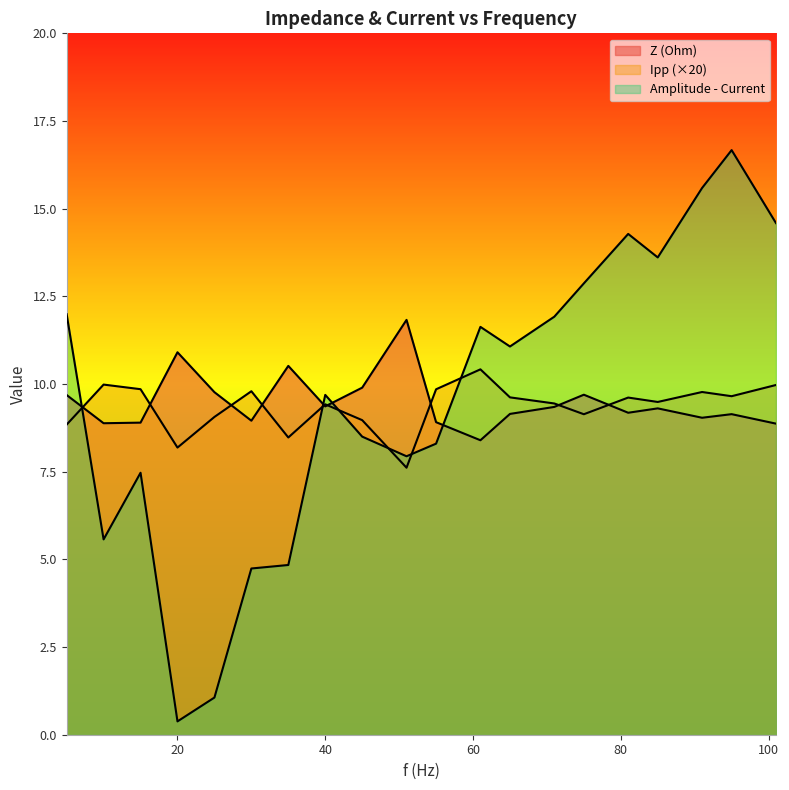

What is the value of the Ipp point at the 19th from the left?

9.7